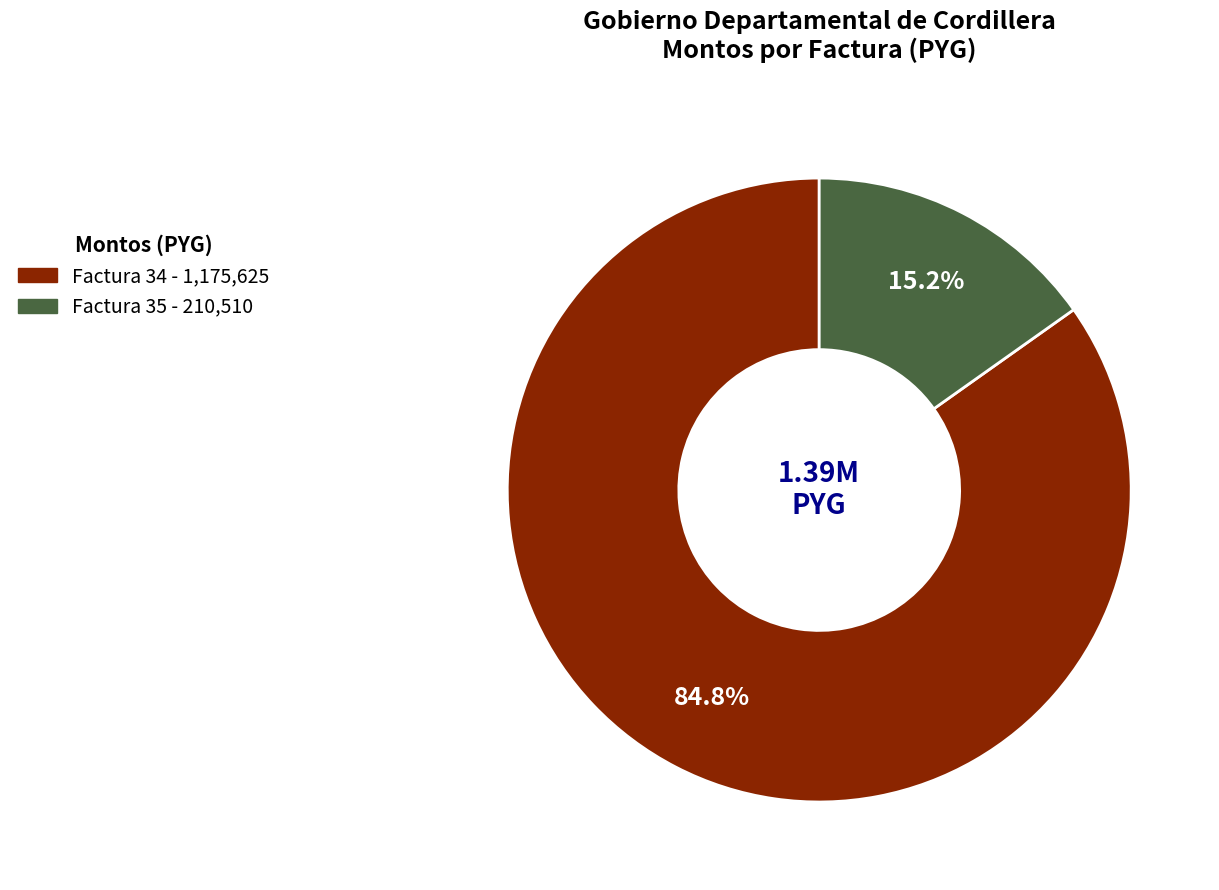

The Factura 34 slice represents 85% of the pie. True or false?

True